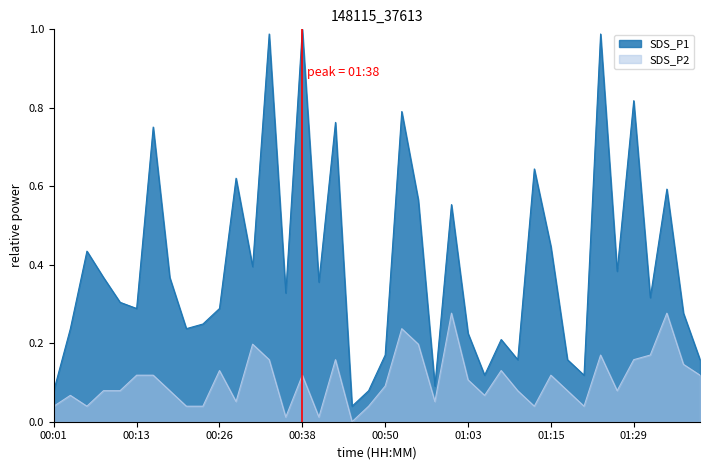

How many distinct data groups are displayed?

2